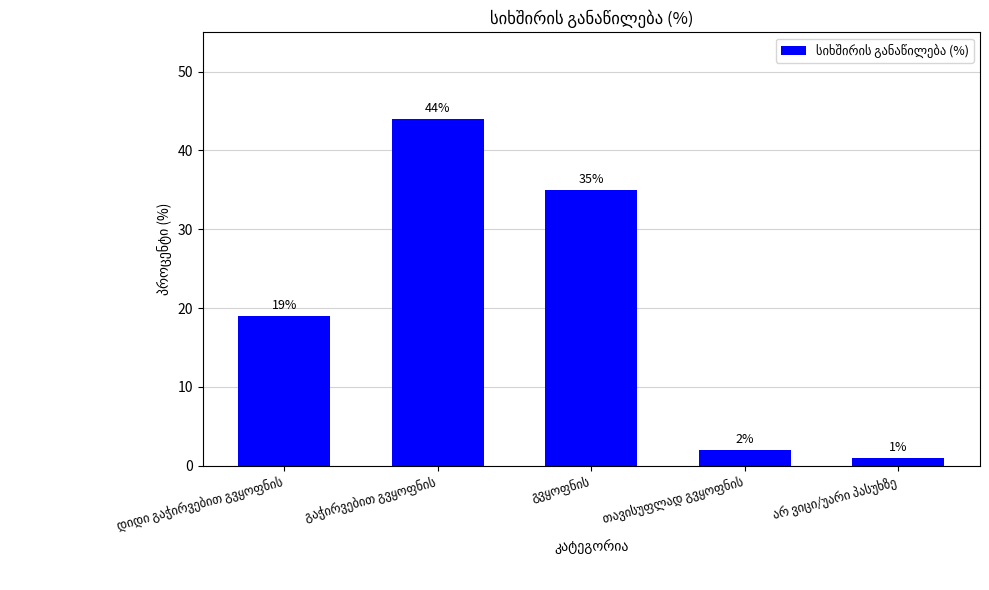

What is the value of the 1st bar from the left?

19